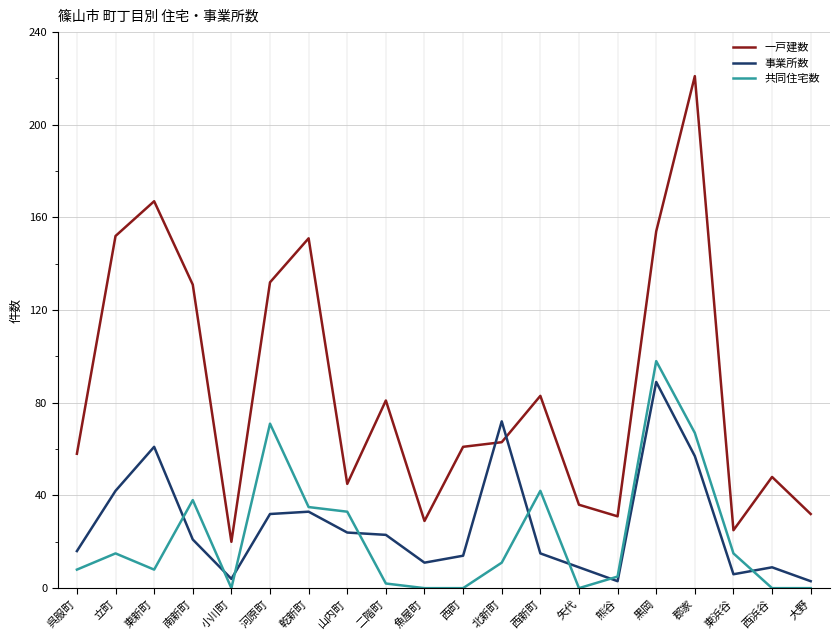

True or false: 一戸建数 and 共同住宅数 intersect in this chart.

False